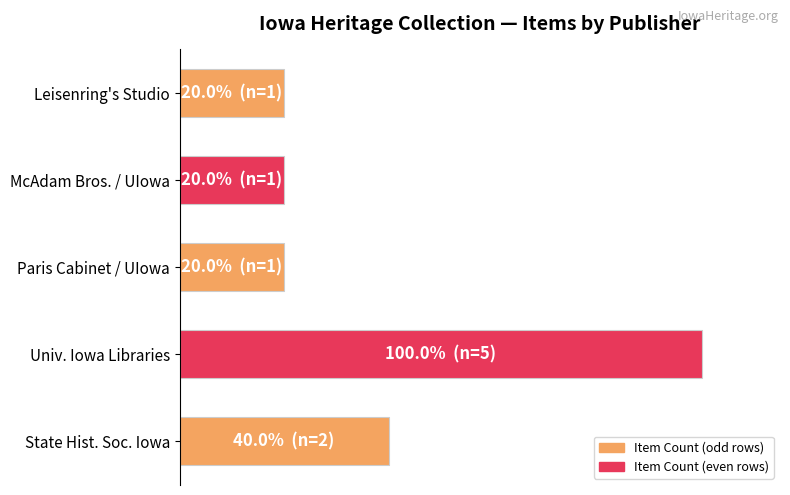

Does the chart contain any negative values?

No